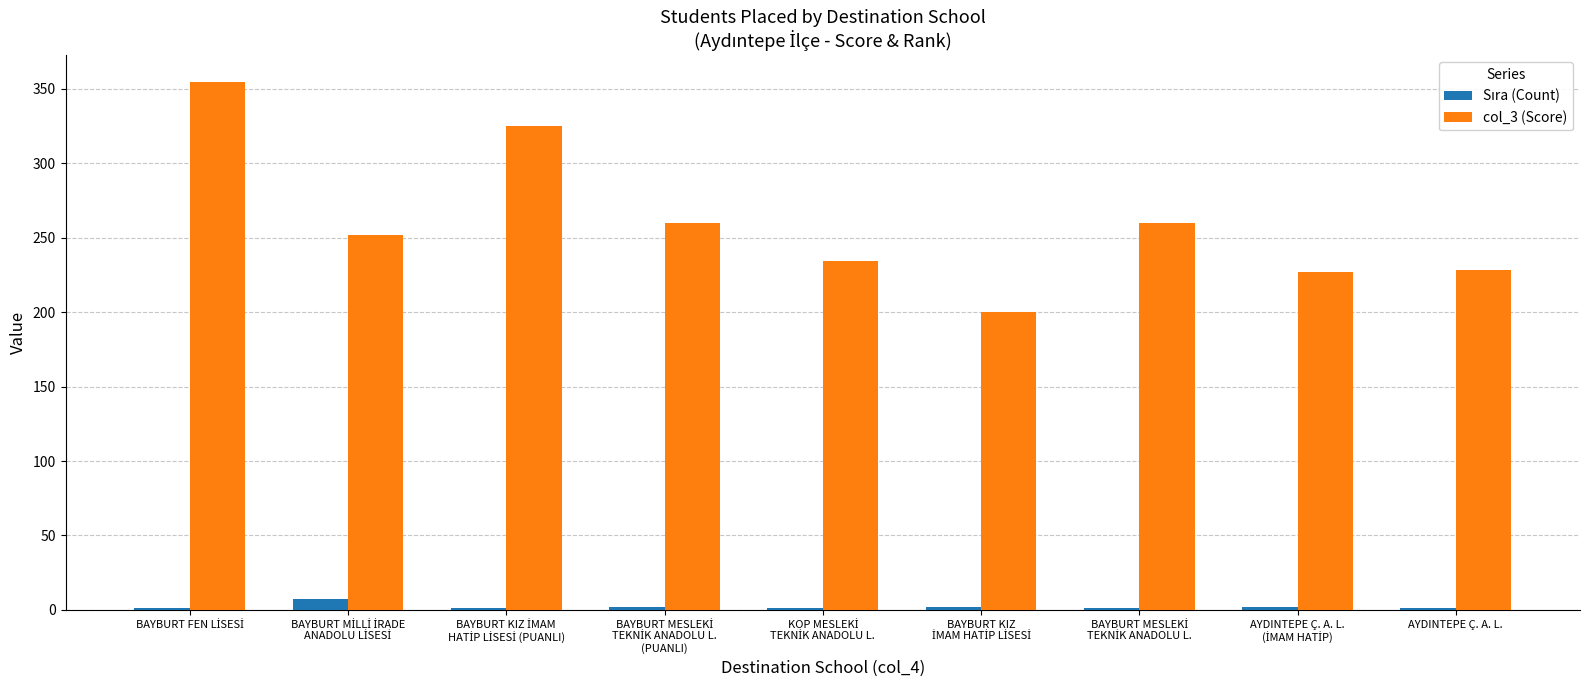

Which series has the largest total across all categories?

col_3 (Score)